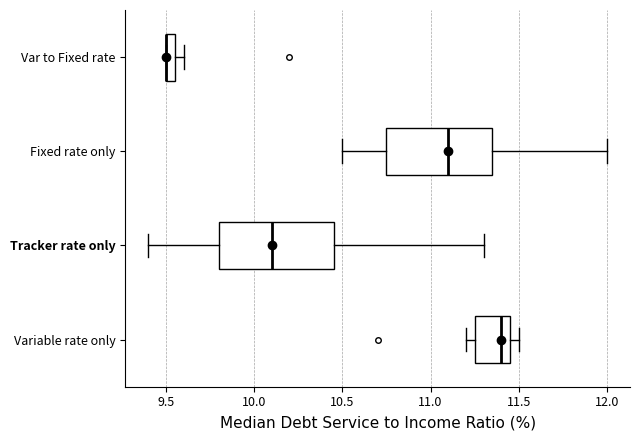

Where is the right edge of the box for Var to Fixed rate on the x-axis? The values are not printed on the chart, so give them approximately, as read against the axis.

9.55